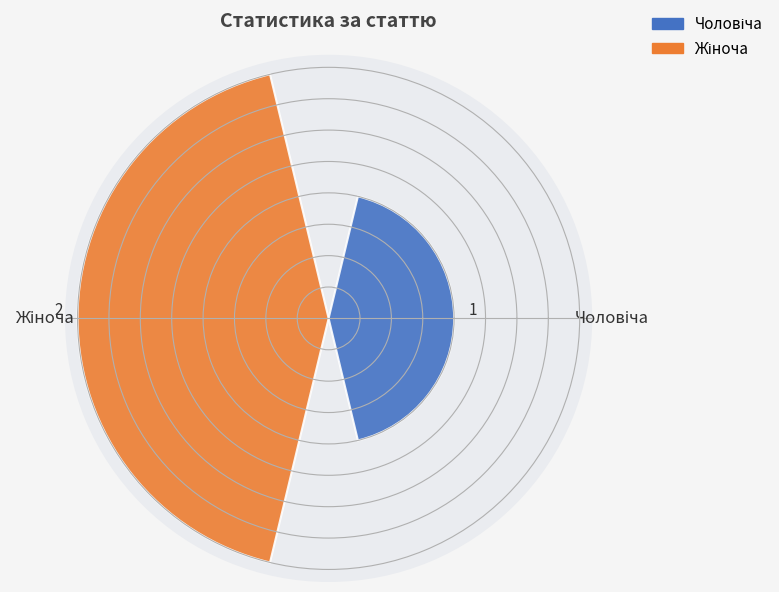

What is the value of the 1st bar from the left?

1